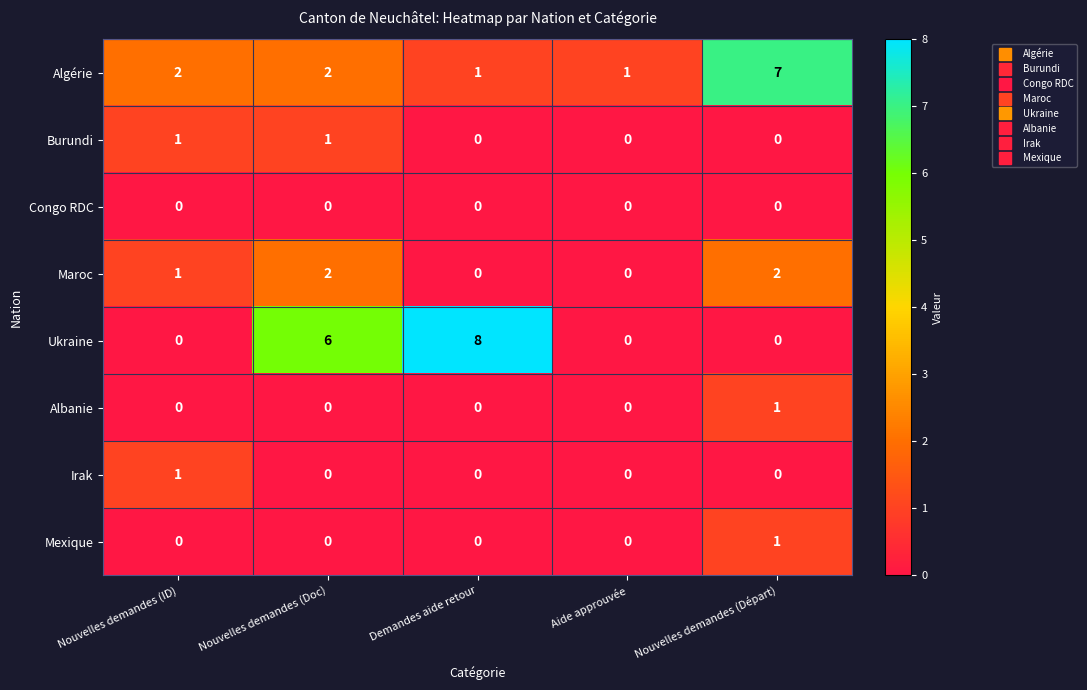

Between Nouvelles demandes (ID) and Nouvelles demandes (Départ), which series saw the biggest shift?

Algérie